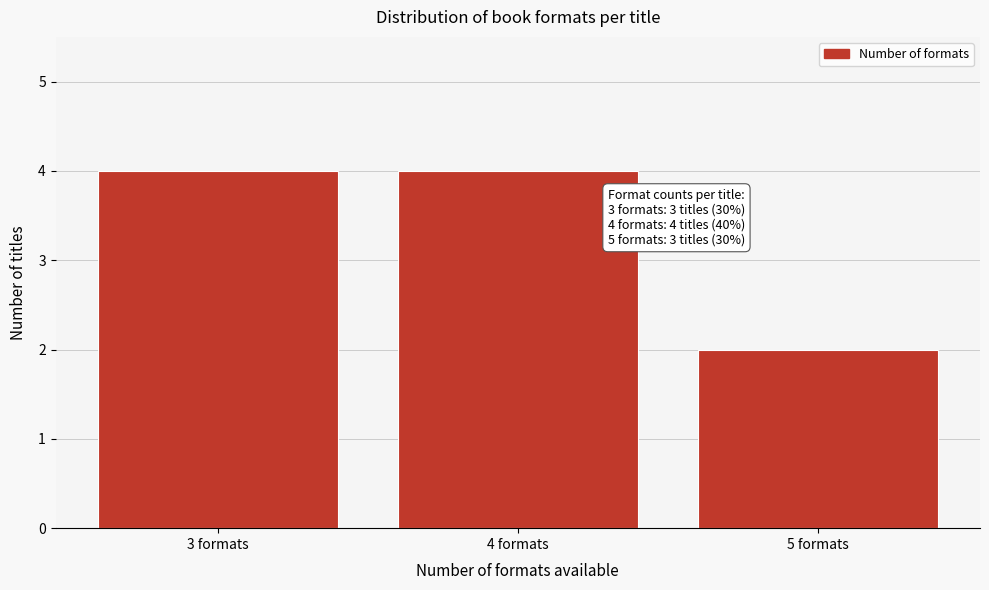

Reading left to right, what are all the values shown in this chart?

4	4	2